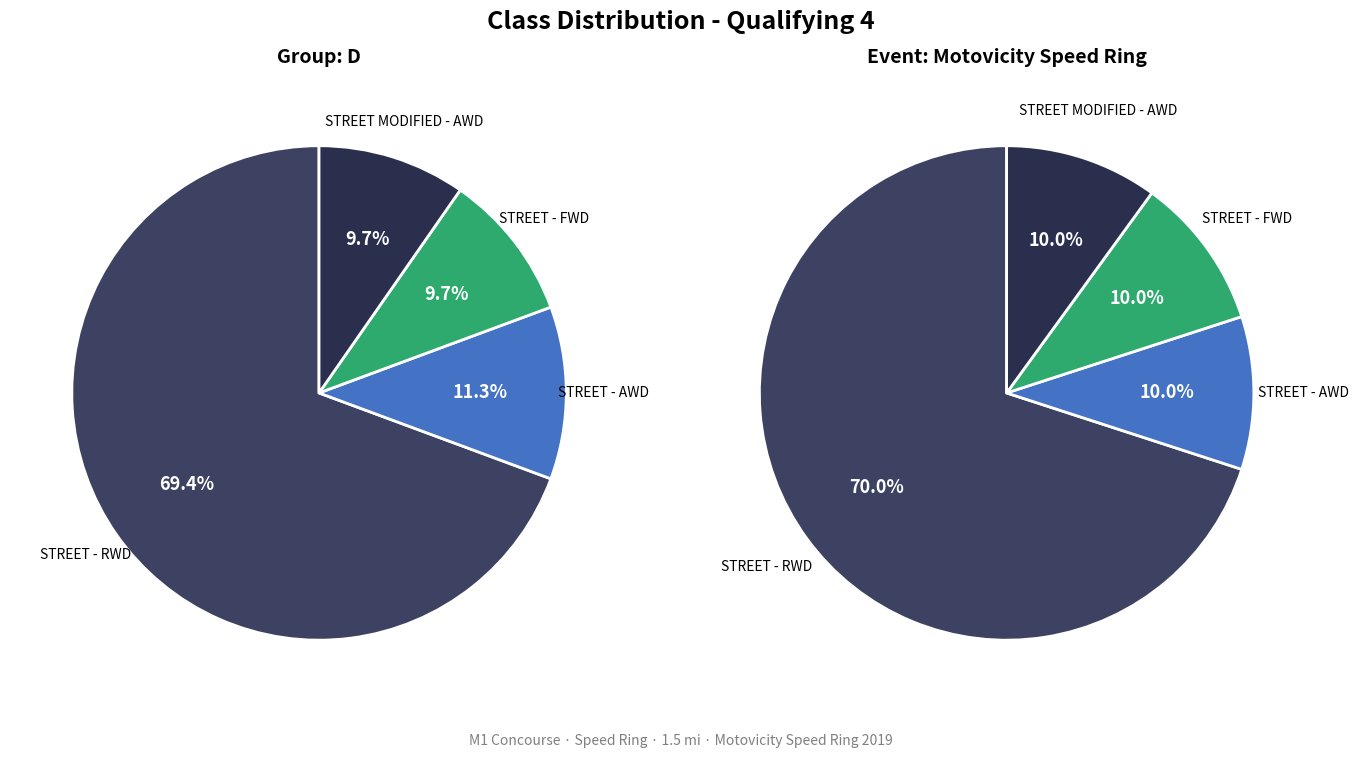

How many slices are in this pie chart?

4